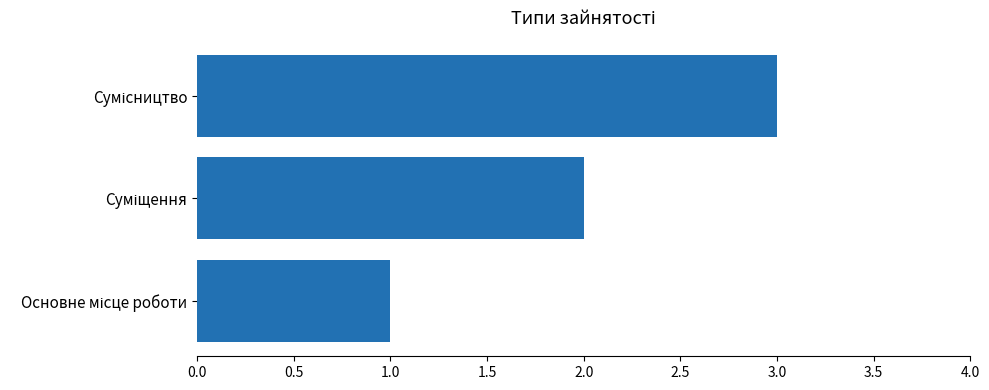

How many data points are less than 2?

1